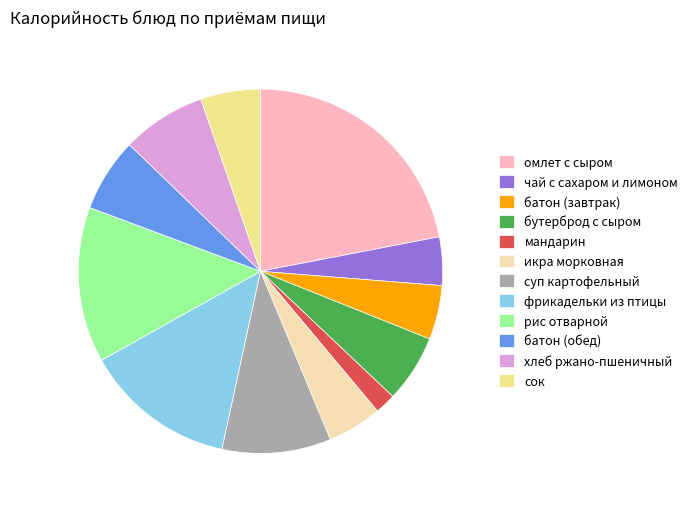

Which has a higher value, фрикадельки из птицы or чай с сахаром и лимоном?

фрикадельки из птицы